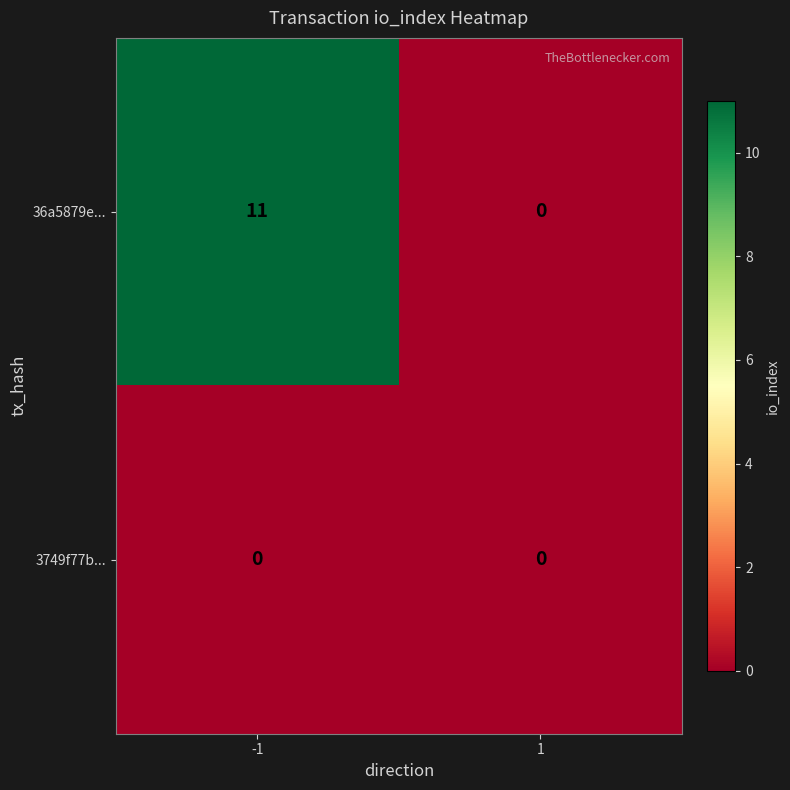

How many data points does each series have?

2